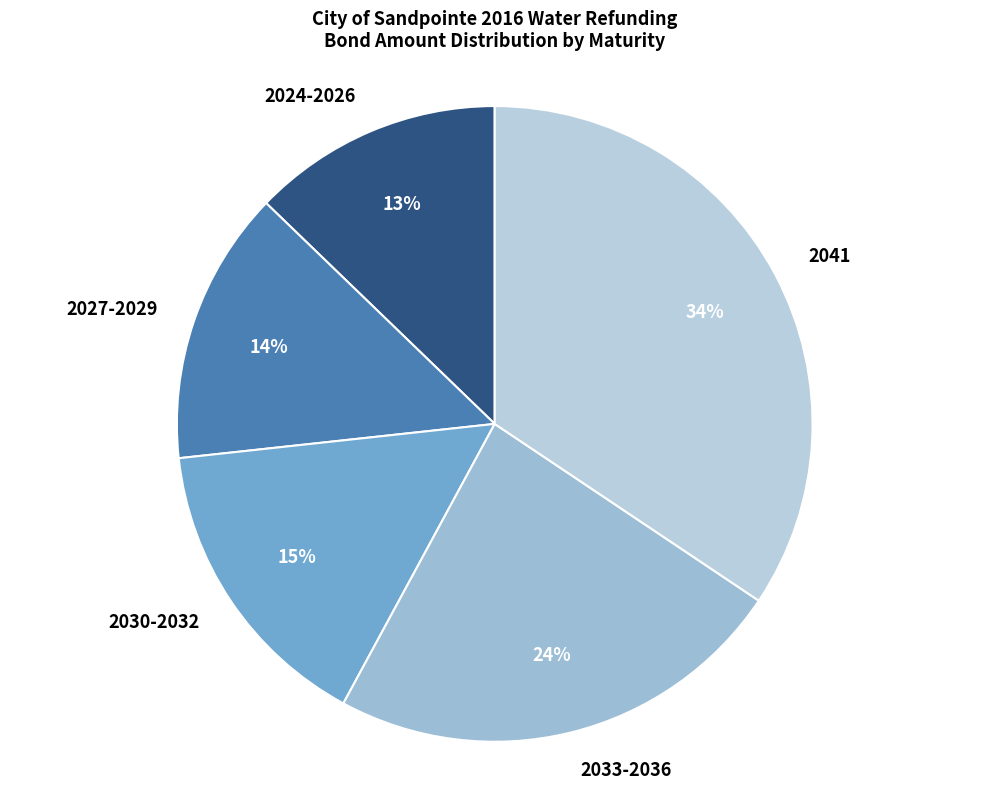

To the nearest percent, what percentage of the pie is 2033-2036?

24%